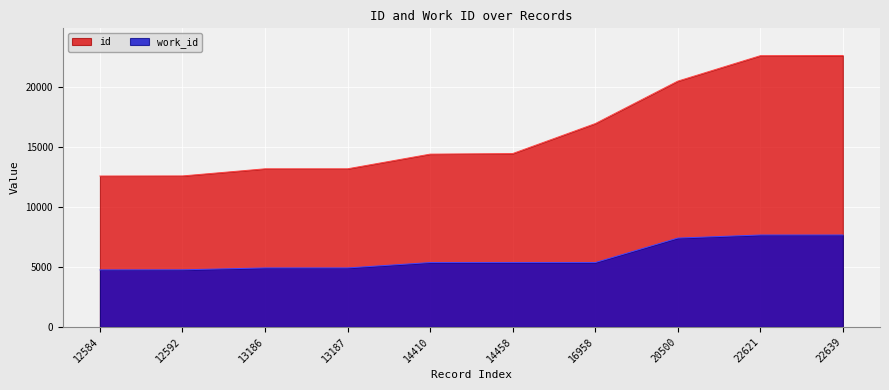

At 12592, list the series in order from smallest to largest.

work_id, id